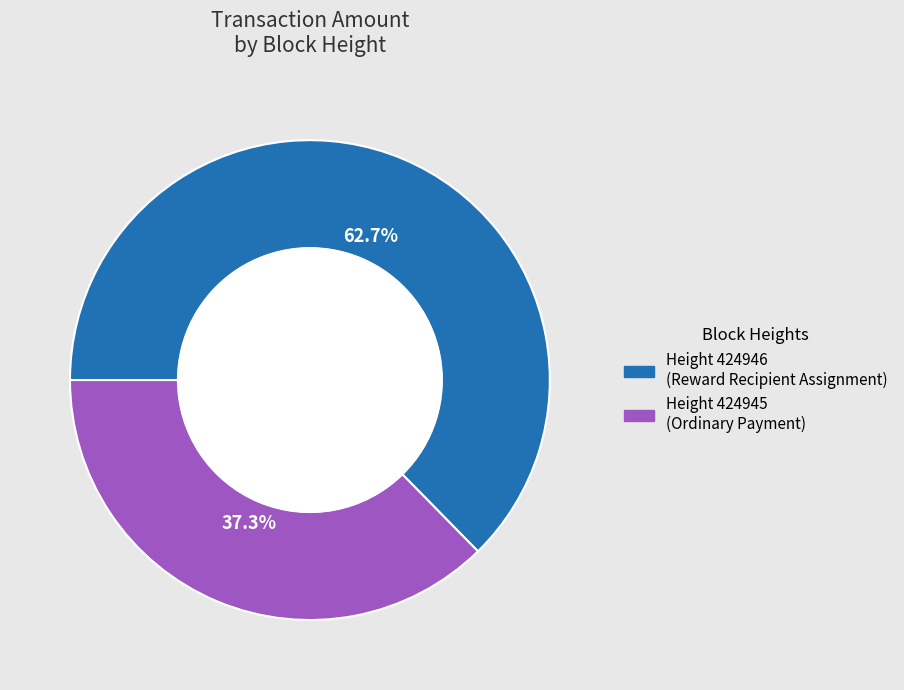

Is there any slice that represents more than half of the pie?

Yes